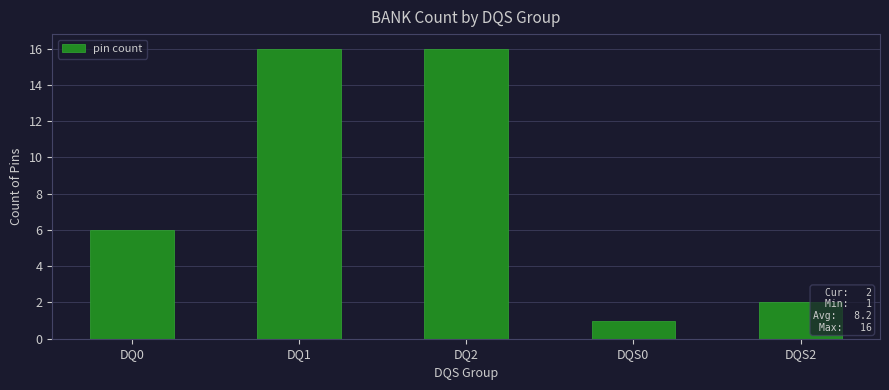

What is the change in value from DQ2 to DQS2?

-14